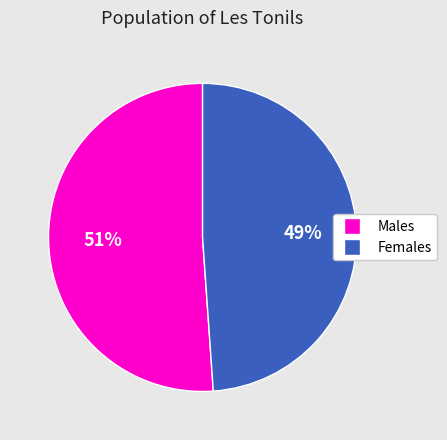

Rank the categories by value from lowest to highest.

Females, Males